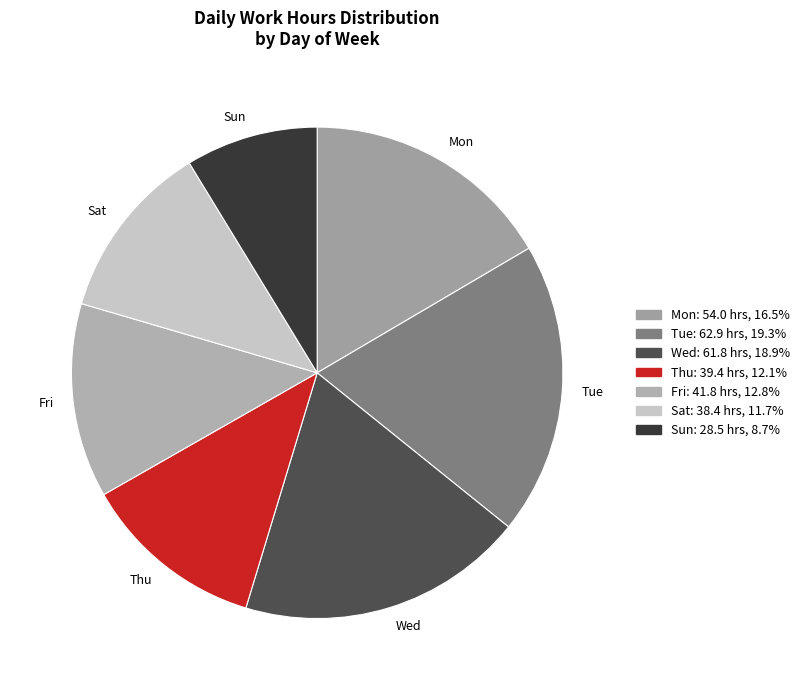

What is the ratio of the value at Tue to the value at Fri?

1.5